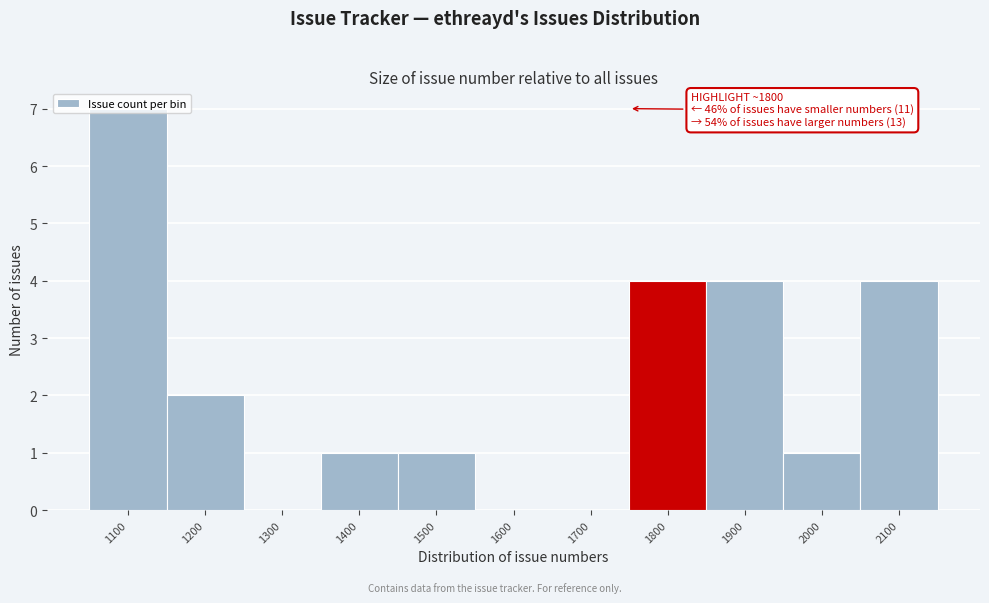

What is the sum of the values at 1800 and 1700?

4